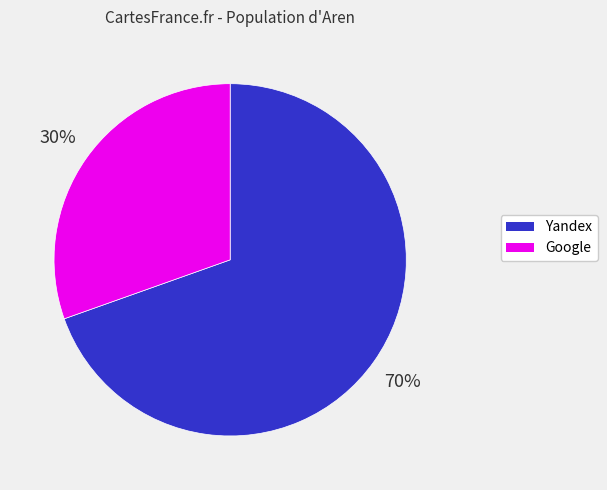

Is there a majority slice in this chart?

Yes